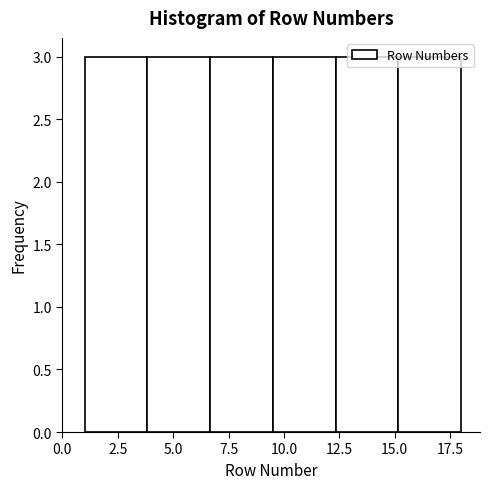

Reading left to right, transcribe this chart: for each bar, give the range it covers on the x-axis and its height. Neither the bar edges nor the heights are printed on the chart, so give them approximately, as read against the axes.

1.0 to 4.0: 3
4.0 to 6.5: 3
6.5 to 9.5: 3
9.5 to 12.5: 3
12.5 to 15.0: 3
15.0 to 18.0: 3